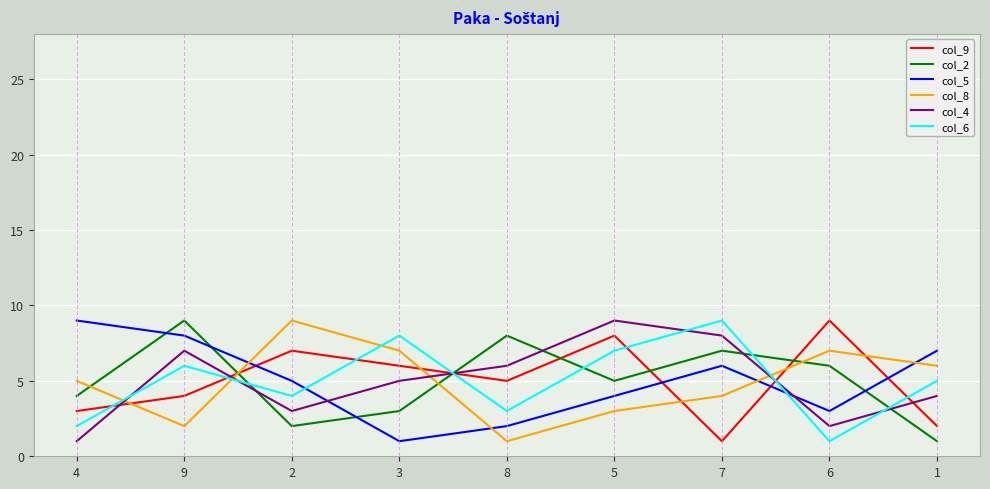

Reading right to left, extract all data points from this chart.

col_9: 2	9	1	8	5	6	7	4	3
col_2: 1	6	7	5	8	3	2	9	4
col_5: 7	3	6	4	2	1	5	8	9
col_8: 6	7	4	3	1	7	9	2	5
col_4: 4	2	8	9	6	5	3	7	1
col_6: 5	1	9	7	3	8	4	6	2